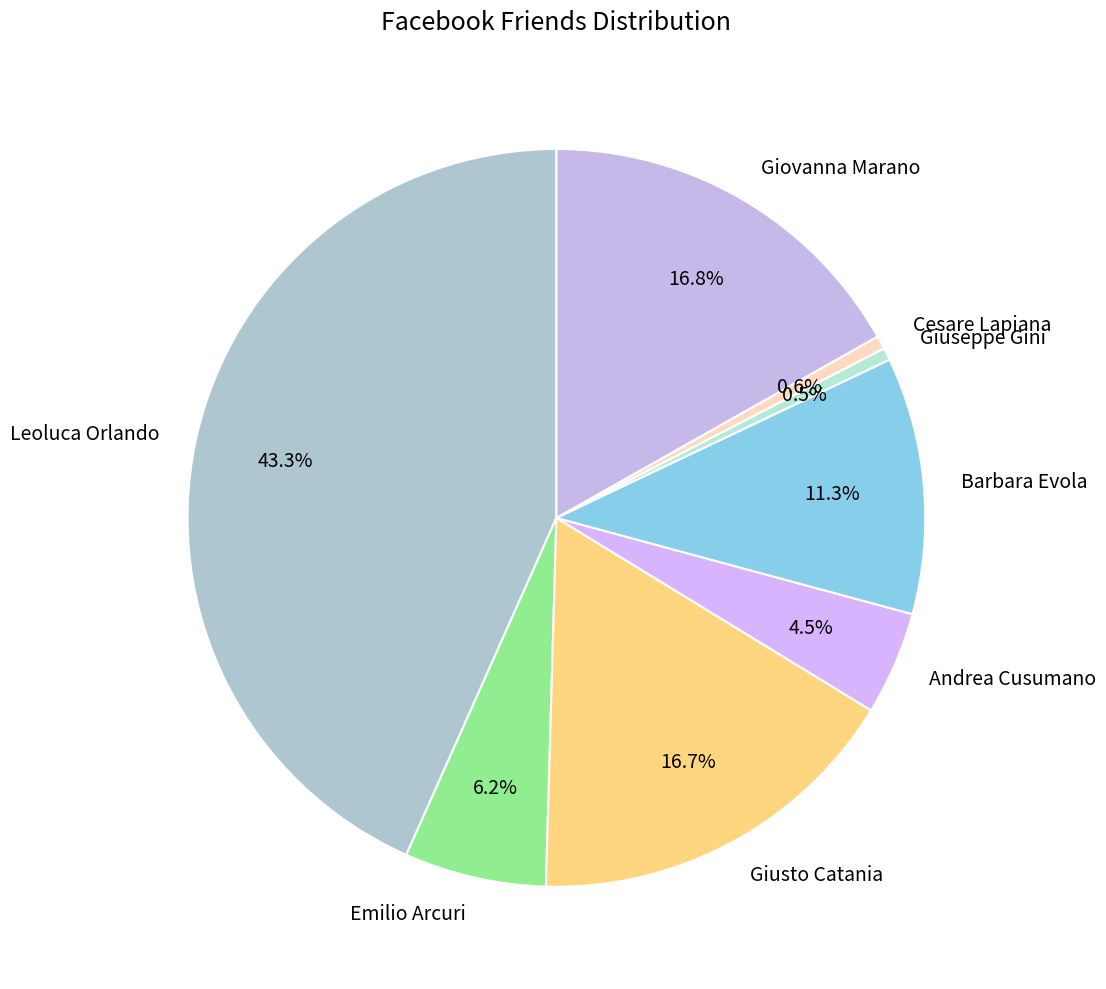

How many segments does this pie chart have?

8